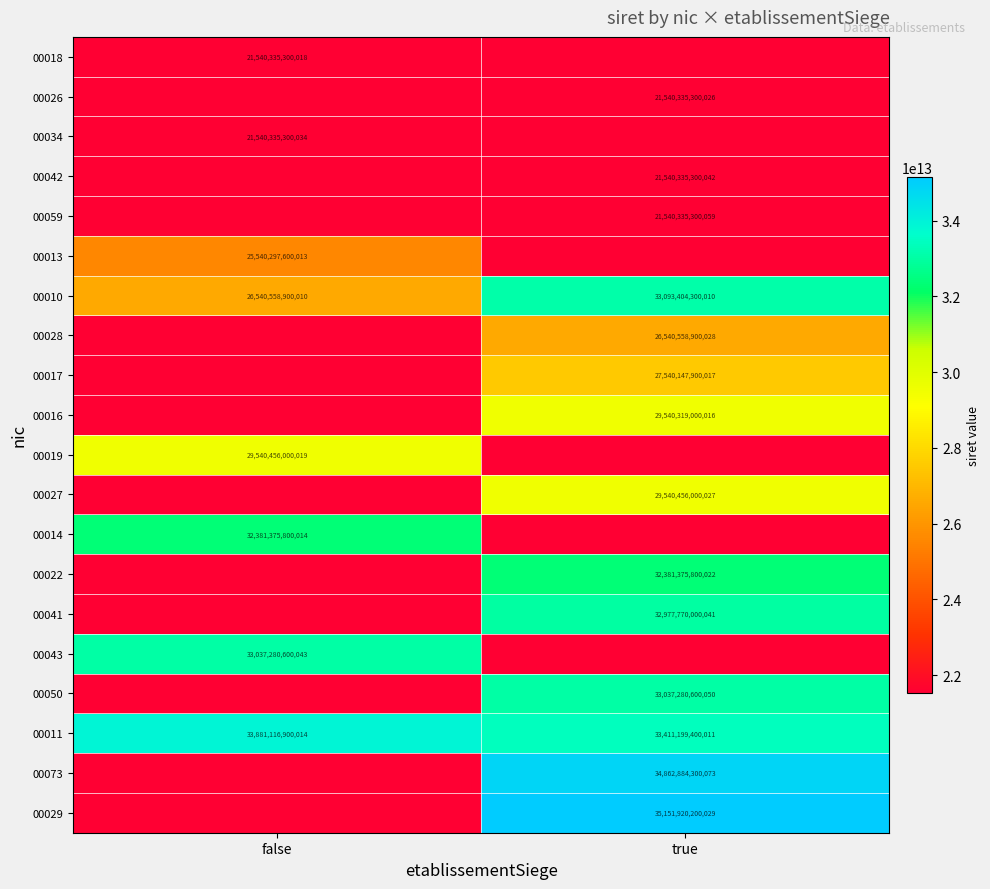

Is it true that 00043 equals 56620148476154 at false?

False